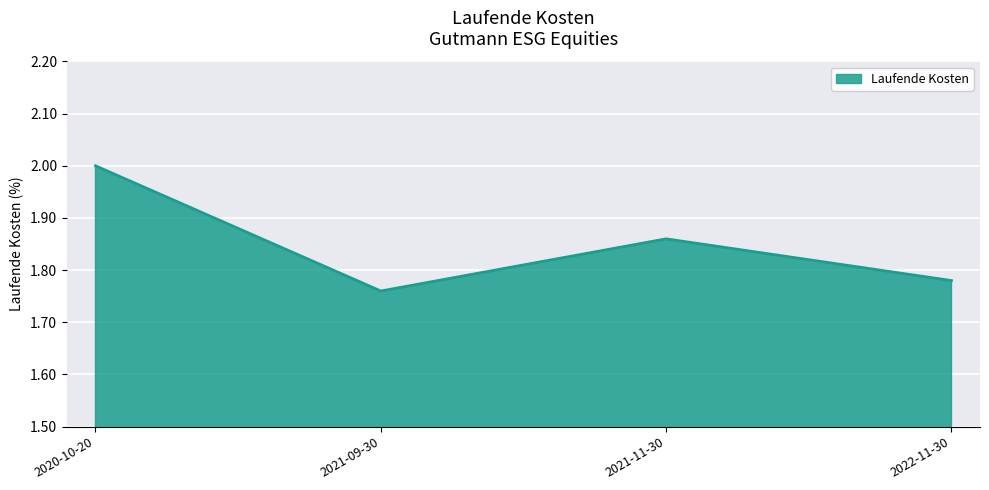

What is the greatest value displayed?

2.0